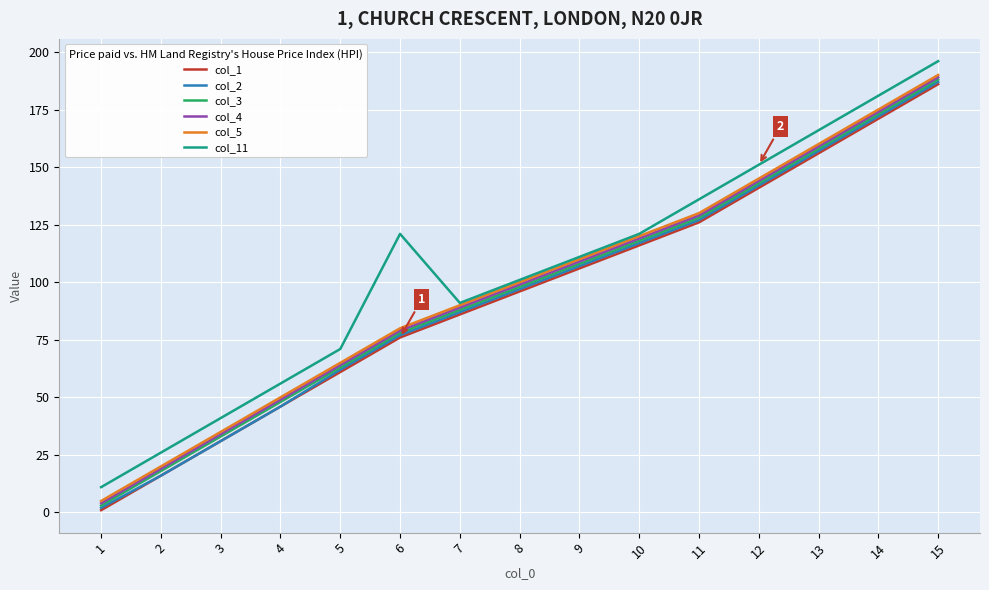

True or false: col_5 and col_1 cross at least once.

False